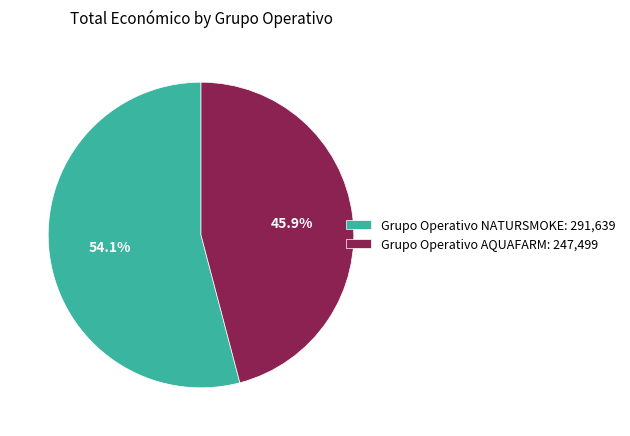

What is the total percentage of Grupo Operativo NATURSMOKE and Grupo Operativo AQUAFARM?

100.0%